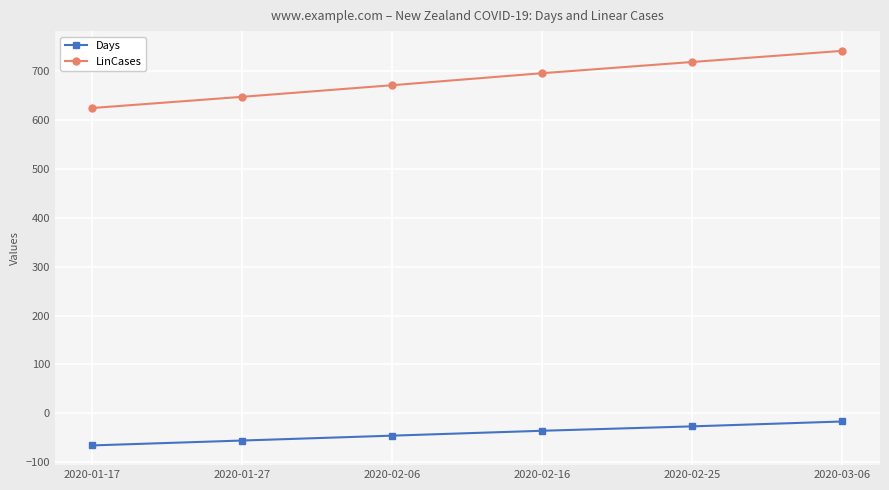

Which series has the largest total across all categories?

LinCases